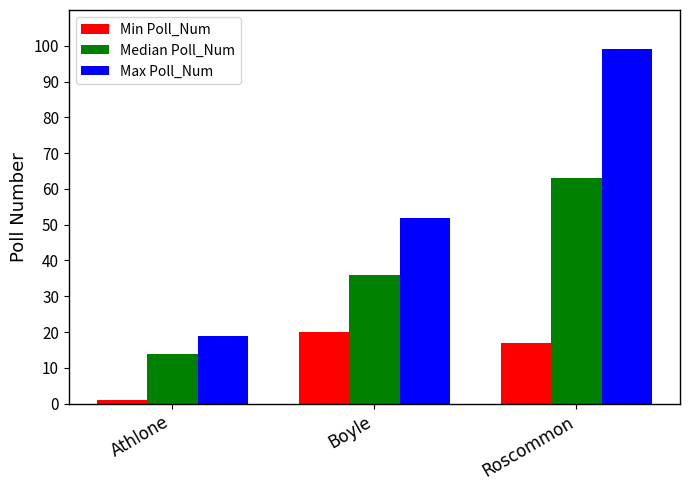

Which series changed the most between Athlone and Roscommon?

Max Poll_Num